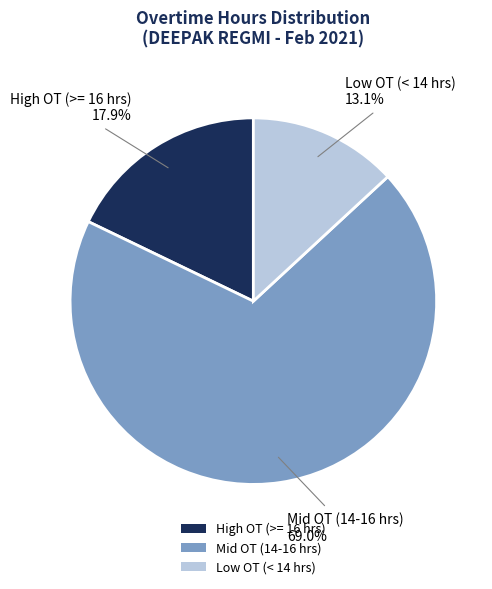

To the nearest percent, what is the average slice percentage?

33%